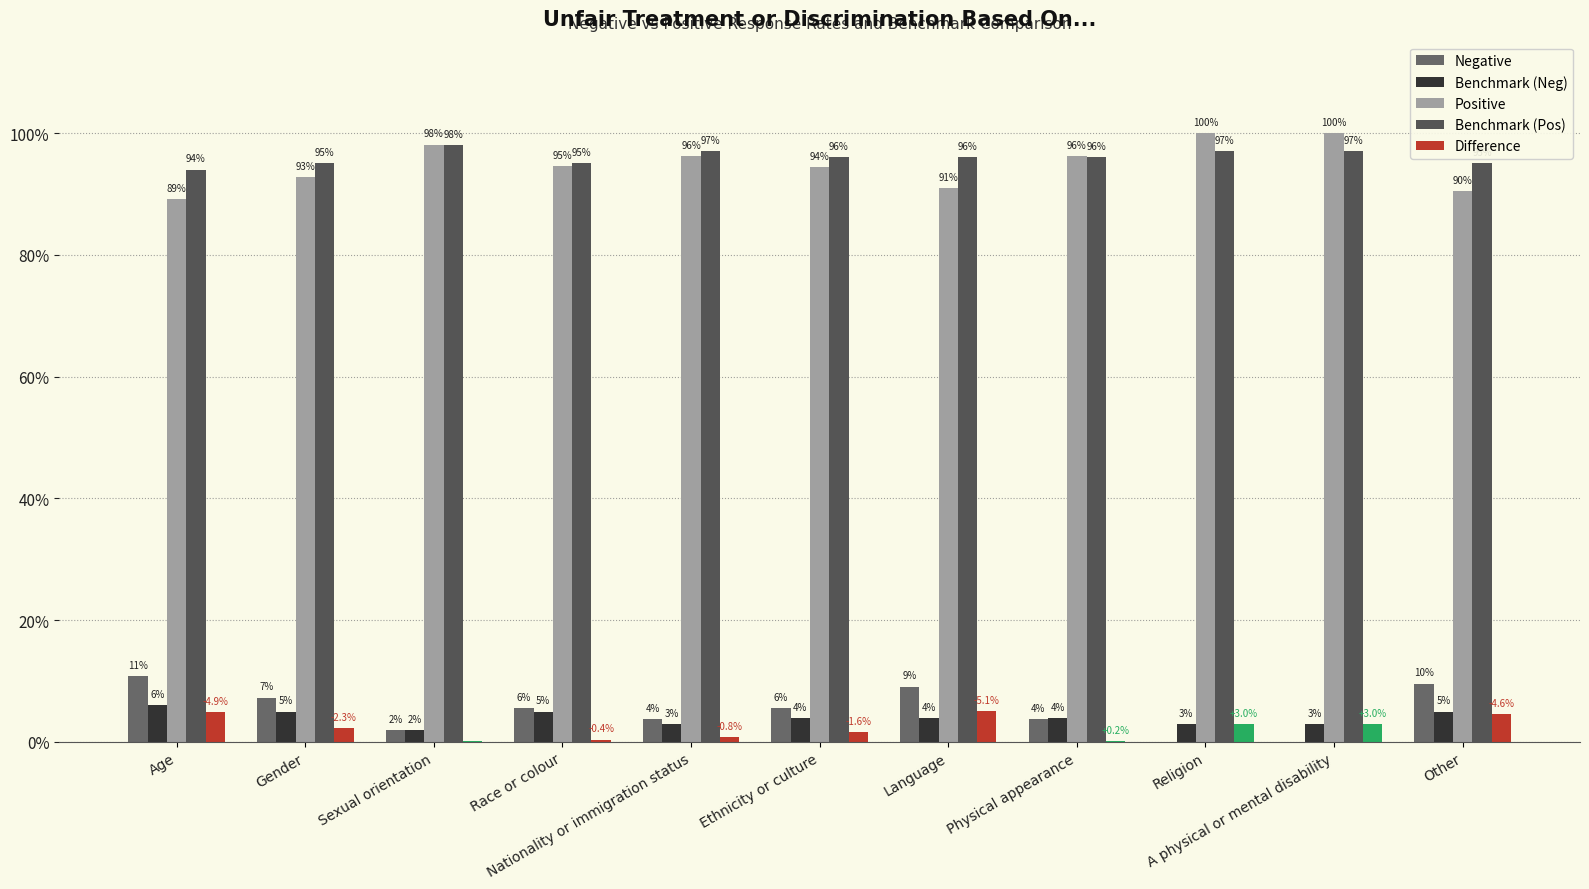

Is the value of Negative at Gender greater than the value of Benchmark (Neg) at Sexual orientation?

Yes